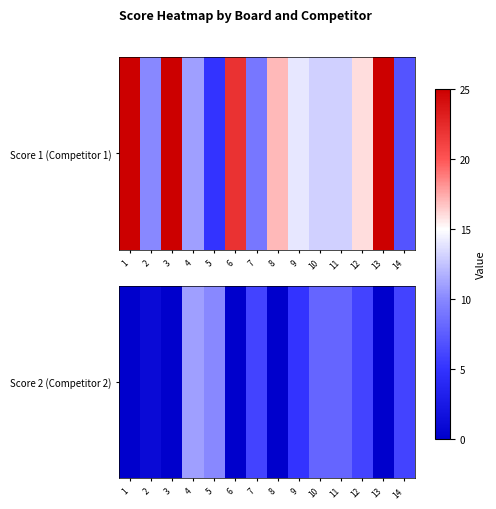

What is the difference between the maximum and minimum values?

11